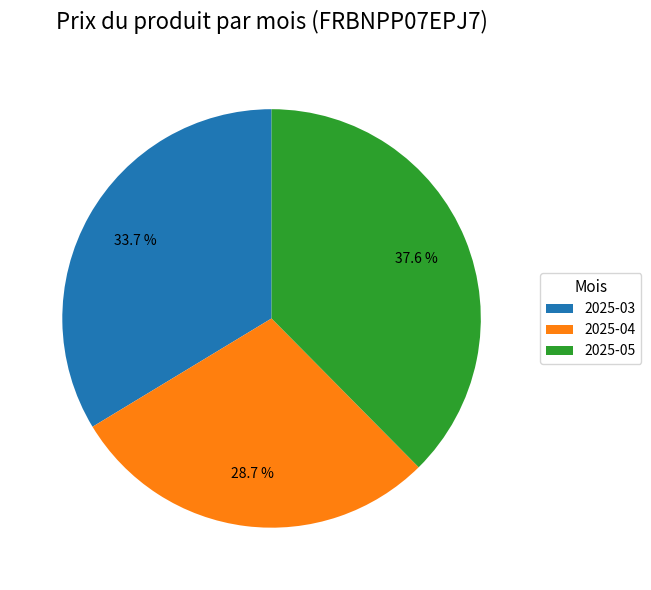

Between 2025-05 and 2025-04, which is larger?

2025-05